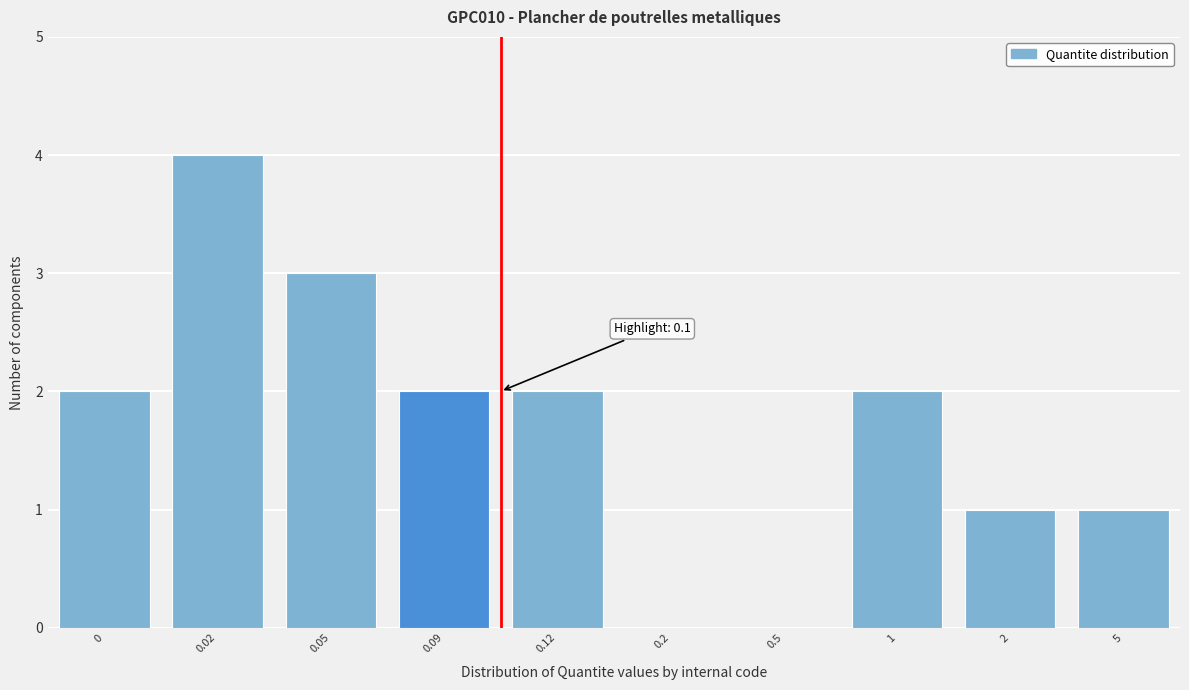

Reading left to right, list all the values displayed in this chart.

0=2	0.02=4	0.05=3	0.09=2	0.12=2	0.2=0	0.5=0	1=2	2=1	5=1